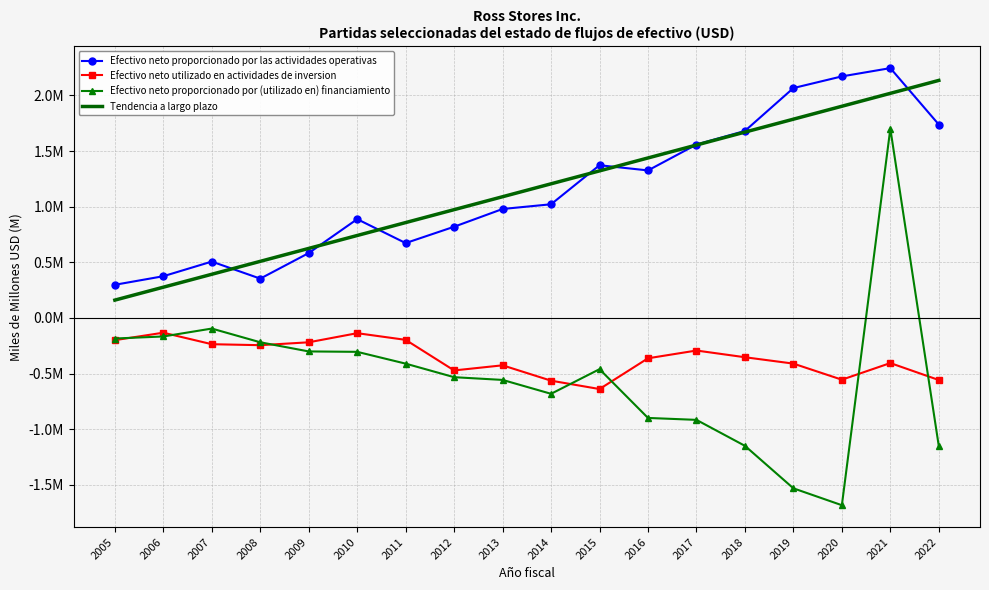

What are all the series names shown in the legend?

Efectivo neto proporcionado por las actividades operativas, Efectivo neto utilizado en actividades de inversion, Efectivo neto proporcionado por (utilizado en) financiamiento, Tendencia a largo plazo